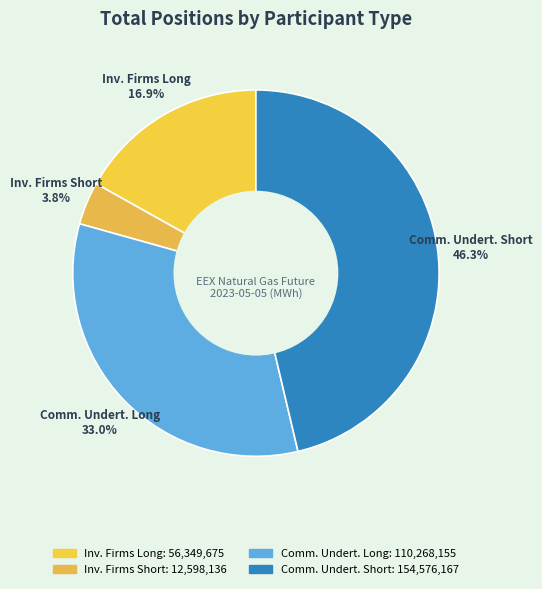

How many segments does this pie chart have?

4